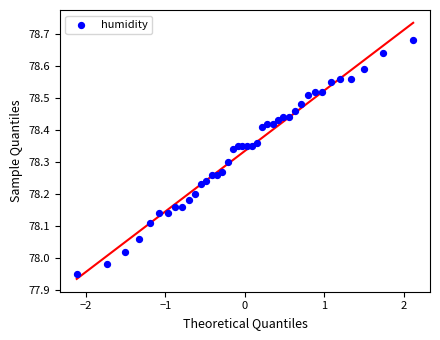

What is the range of X values (max minus min)?

4.2